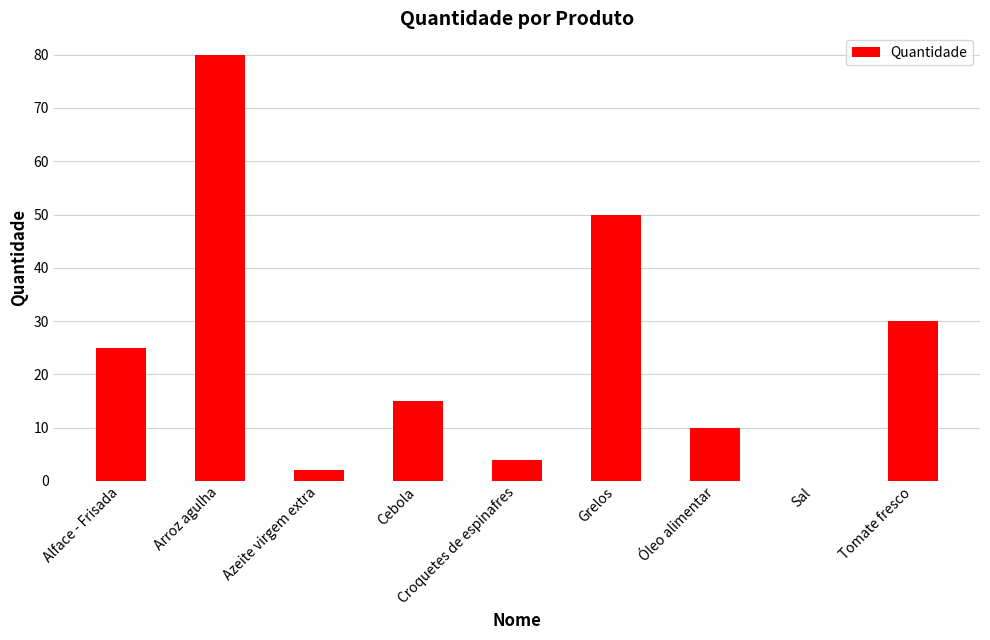

Between Azeite virgem extra and Óleo alimentar, which is larger?

Óleo alimentar